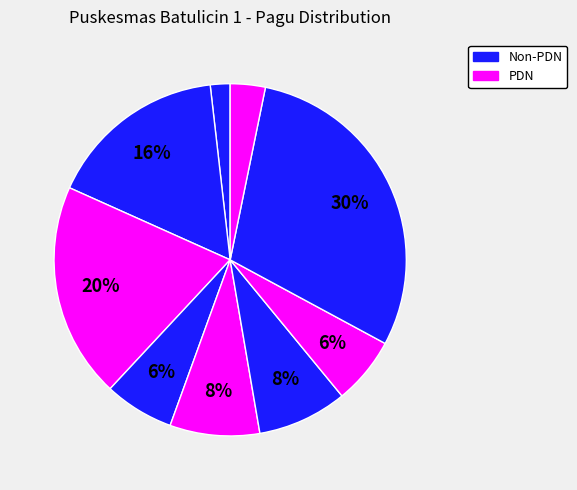

How many slices are in this pie chart?

9